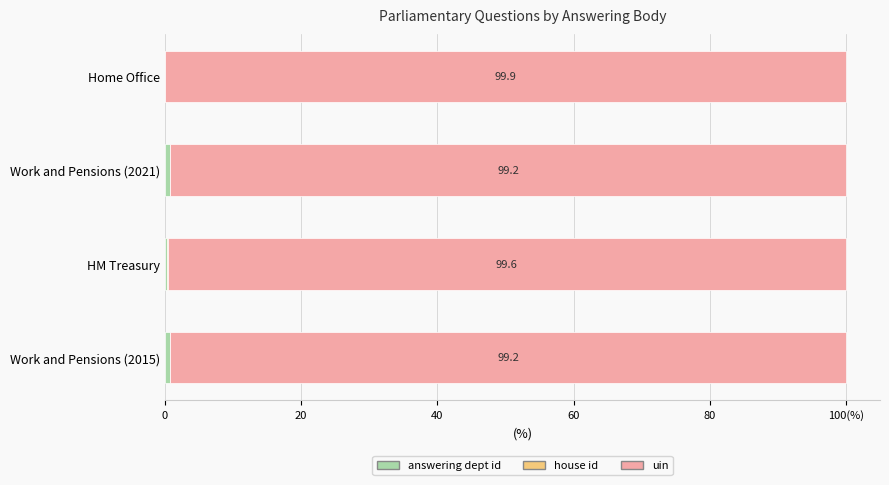

Which series has the largest total across all categories?

uin